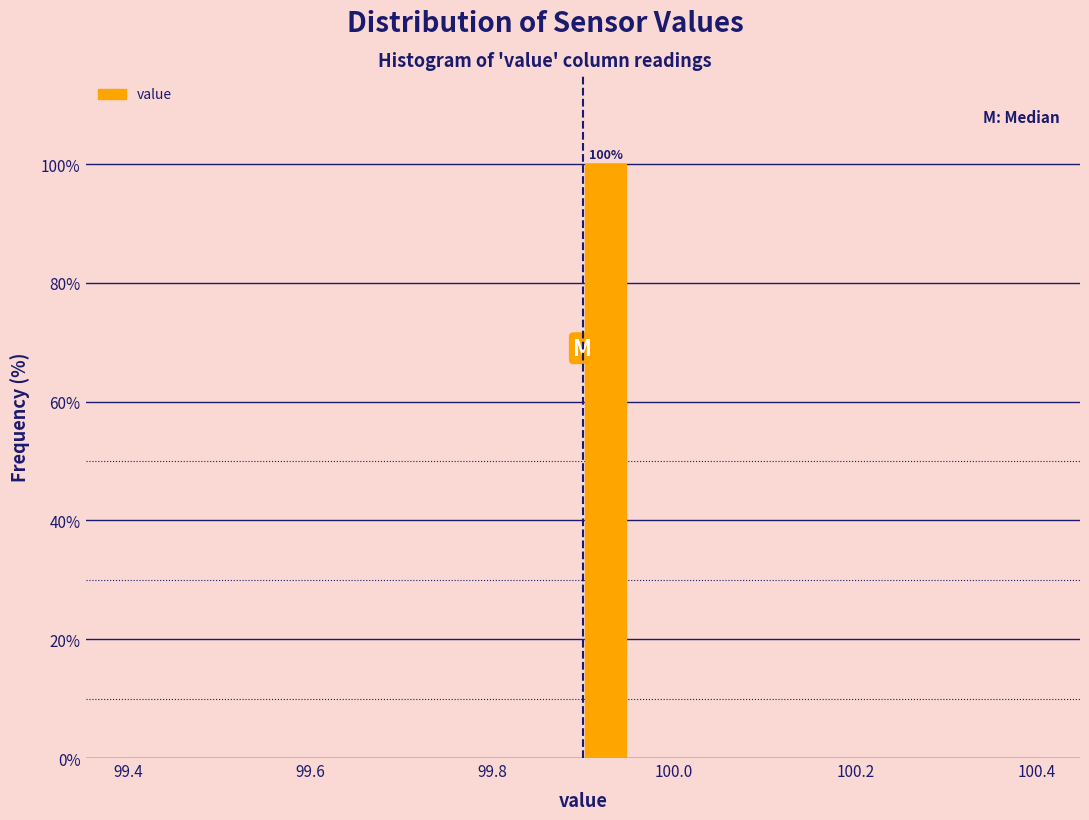

Around what value on the x-axis is the tallest bar? Give the approximate position of its centre, as read against the axis.

99.92